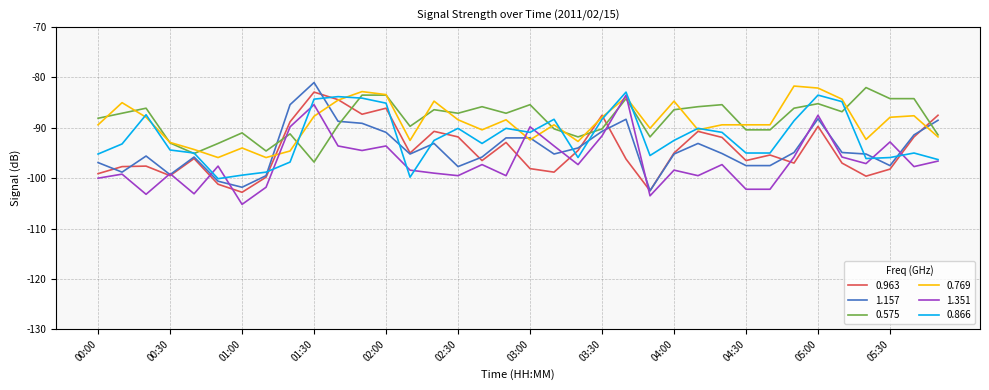

What is the lowest value of the 1.351 series?

-105.2